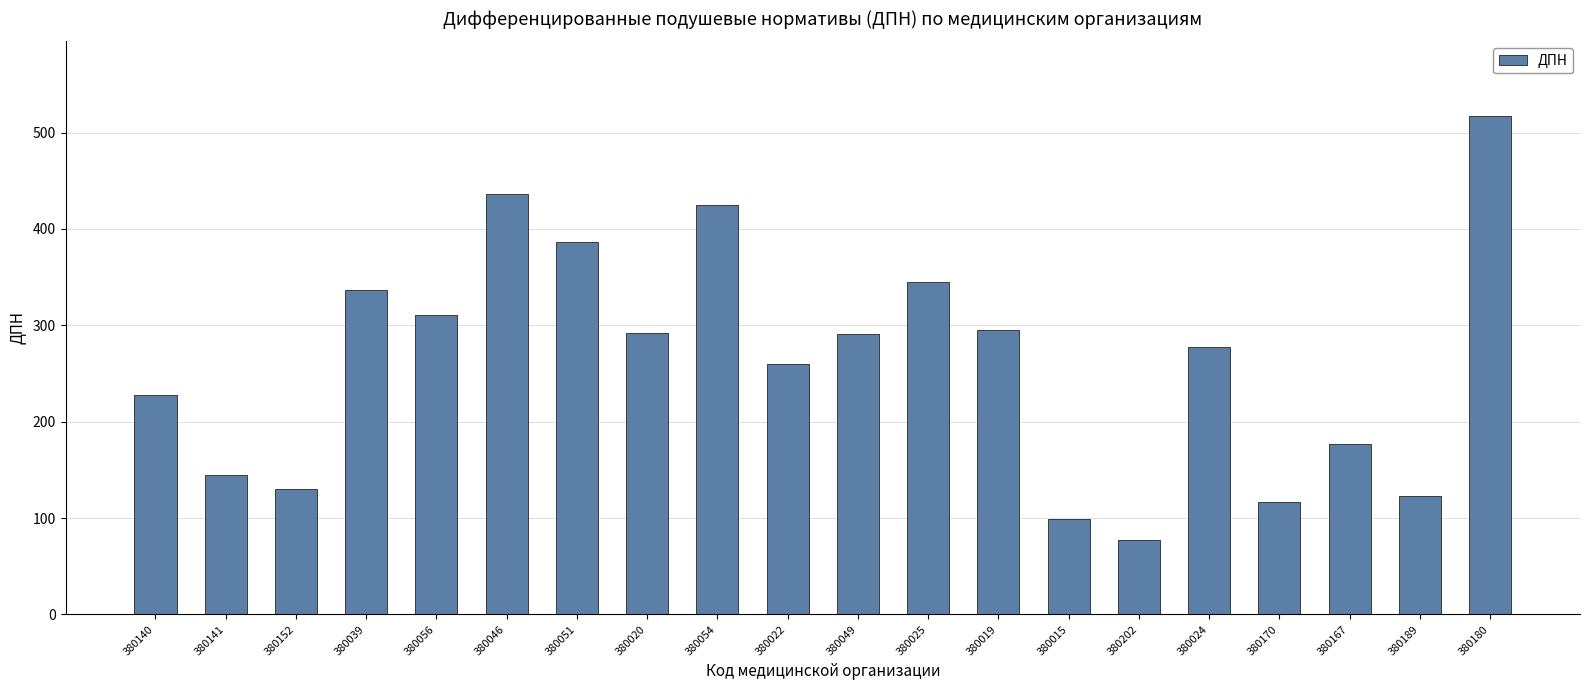

At which label does the data first exceed 290?

380039